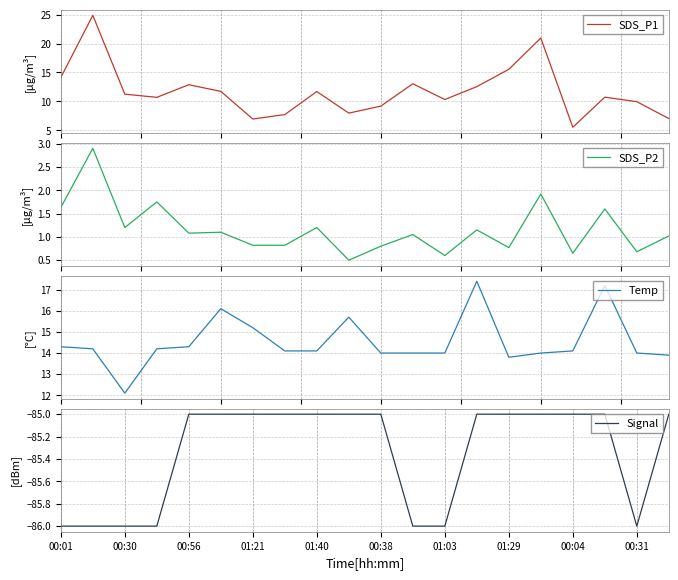

How many distinct data groups are displayed?

4